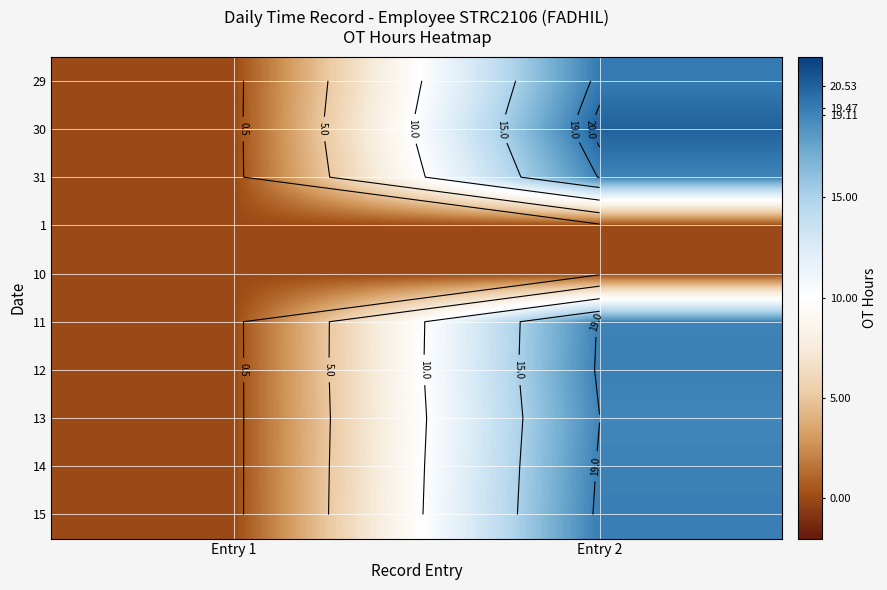

What is the maximum value shown in the chart?

20.5